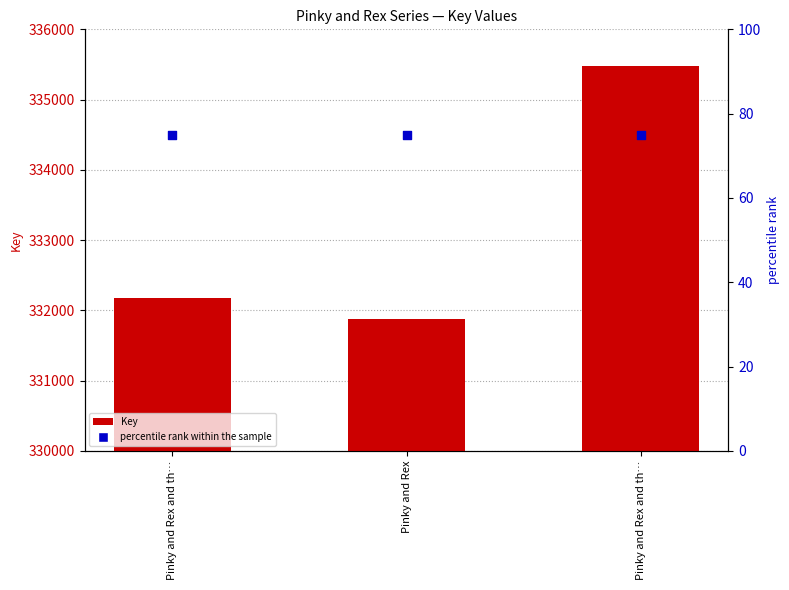

Which series contains the highest Y value?

Key